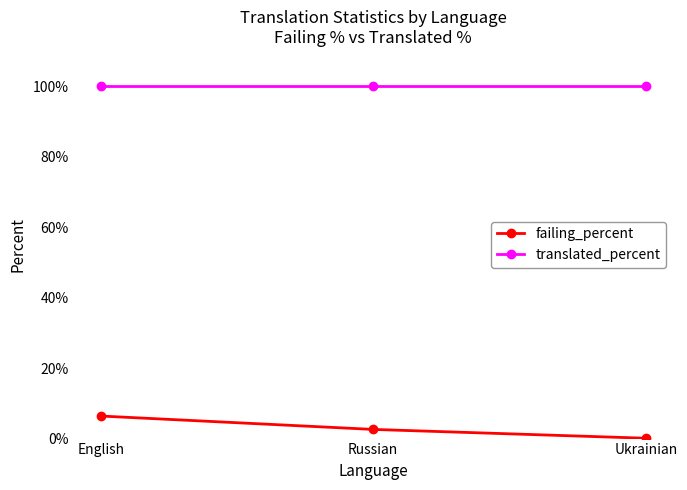

What value does the failing_percent series have at Russian?

2.6